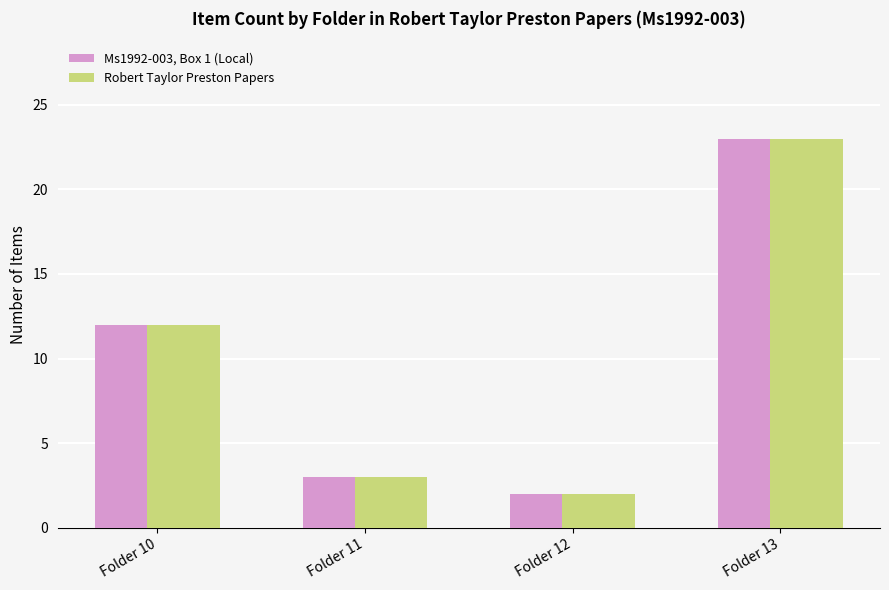

At which category is the sum across all series the highest?

Folder 13